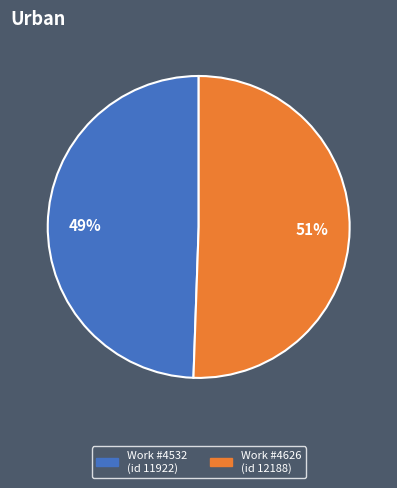

Does any single category account for the majority?

Yes